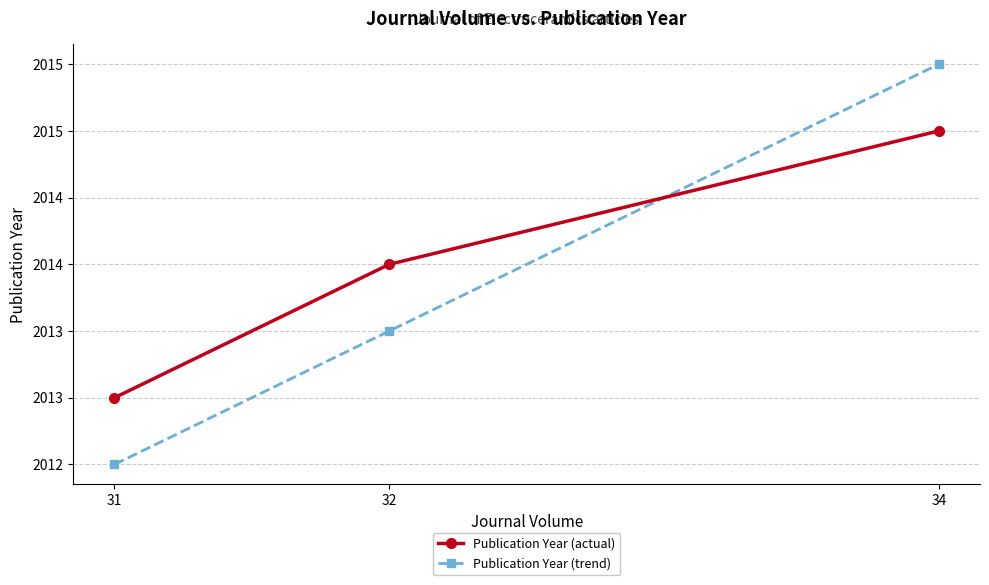

What are all the series names shown in the legend?

Publication Year (actual), Publication Year (trend)